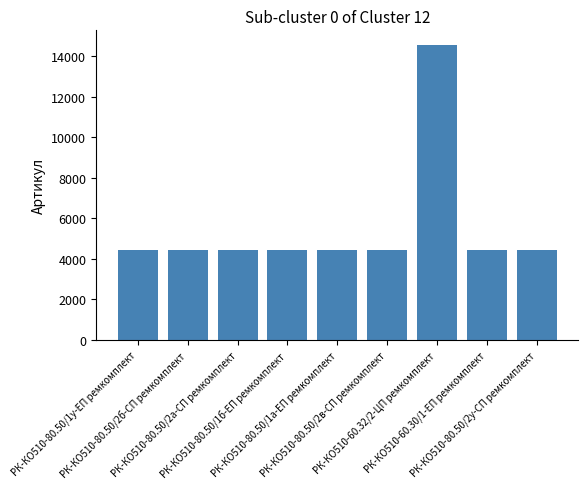

True or false: the data shows 14551 at РК-КО510-60.32/2-ЦП ремкомплект.

True